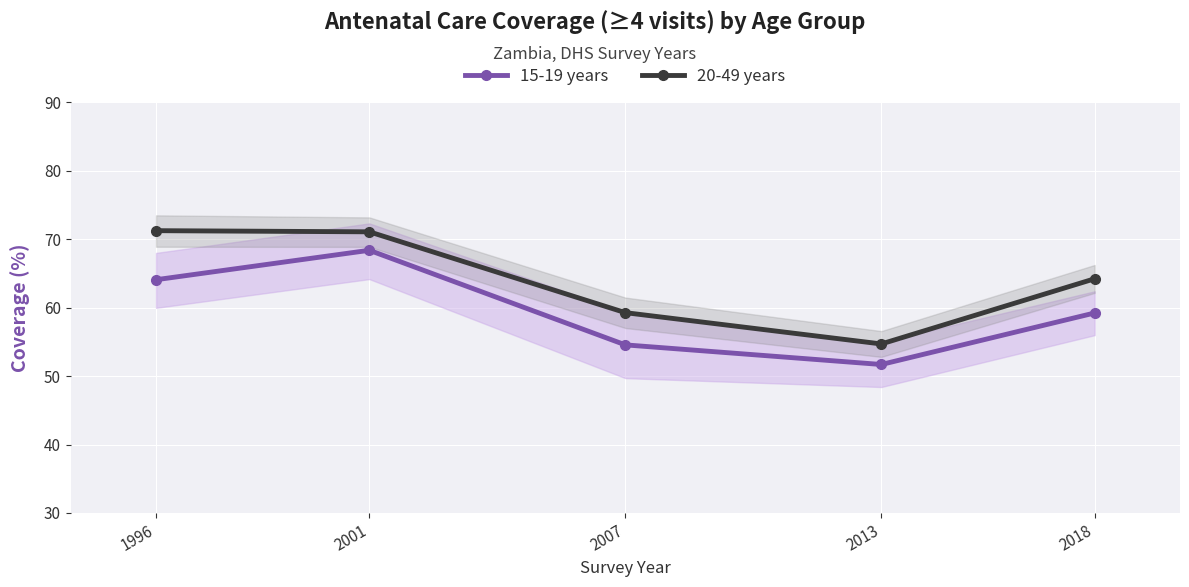

Which category has the lowest value in the 15-19 years series?

2013